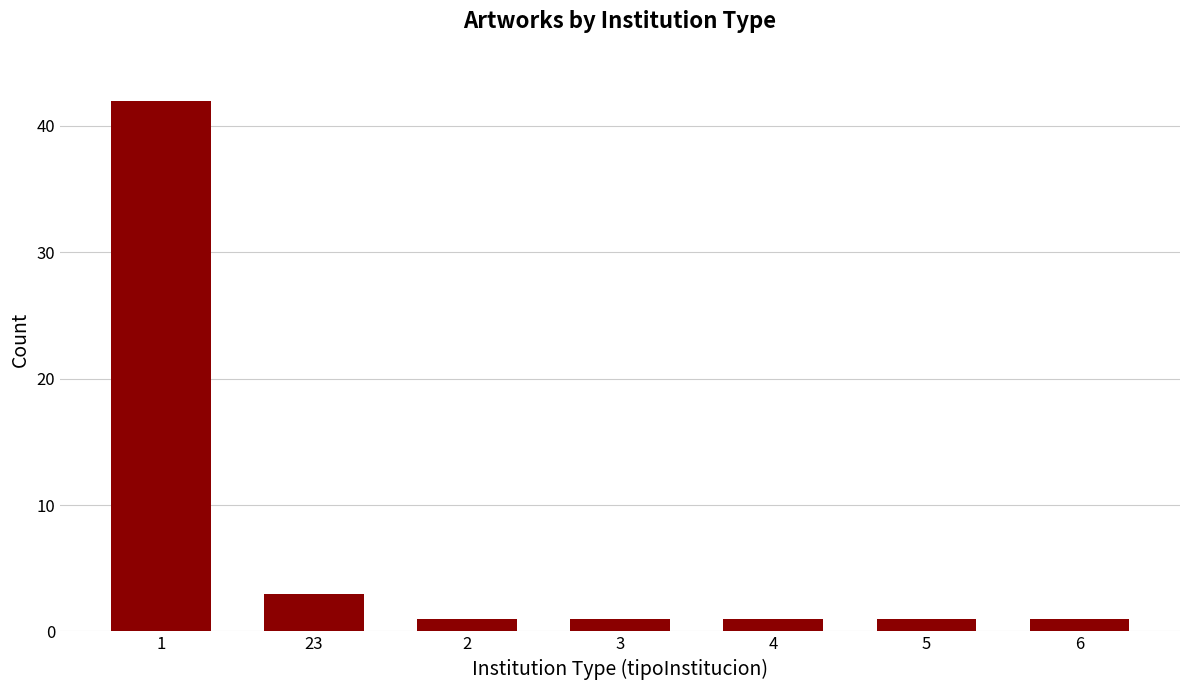

What is the difference between the second highest and second lowest values?

2